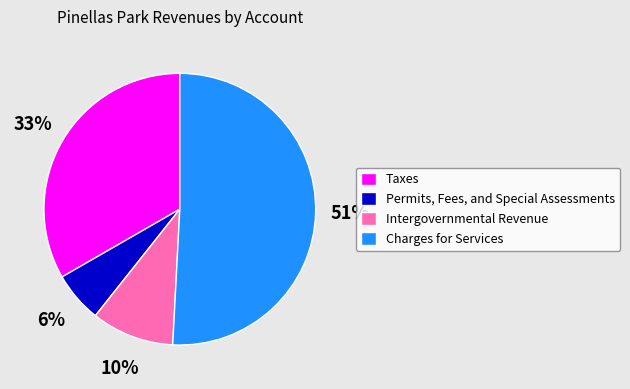

True or false: Charges for Services accounts for 43% of the total.

False